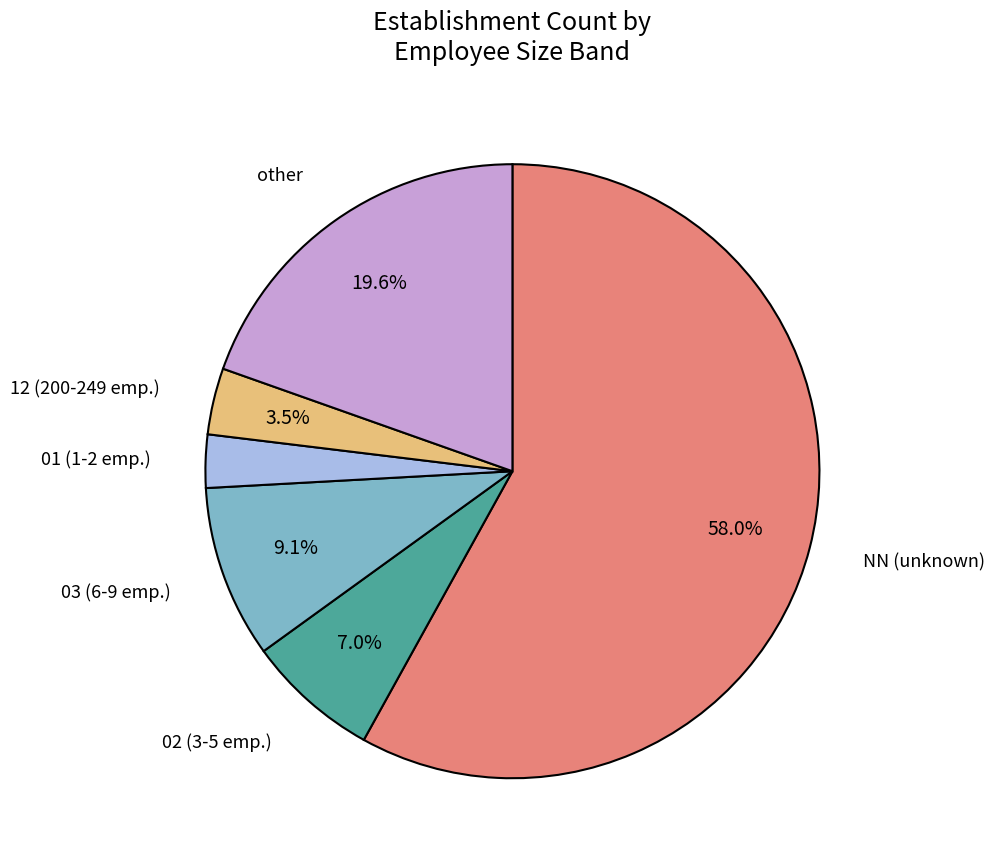

Does any single category account for the majority?

Yes